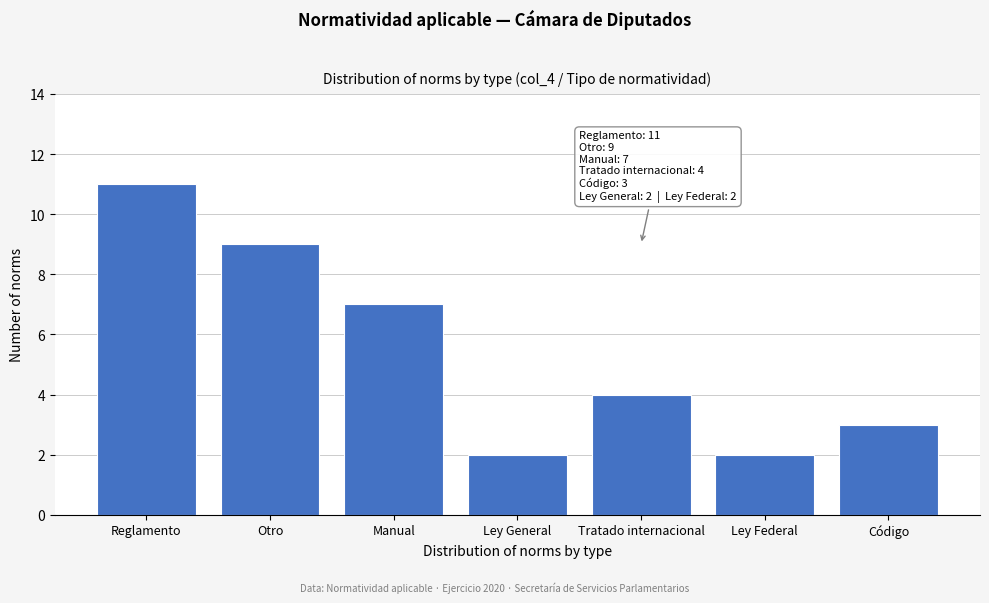

Reading left to right, what are all the values shown in this chart?

Reglamento=11	Otro=9	Manual=7	Ley General=2	Tratado internacional=4	Ley Federal=2	Código=3